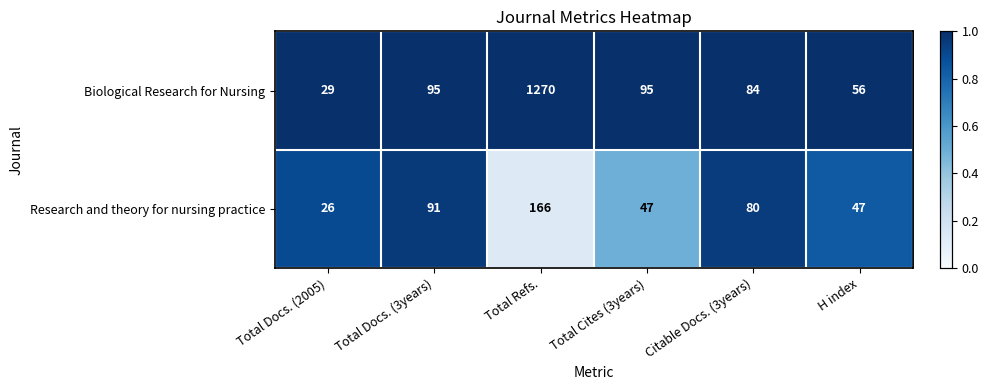

What is the difference between the maximum and minimum values in the Biological Research for Nursing series?

1241